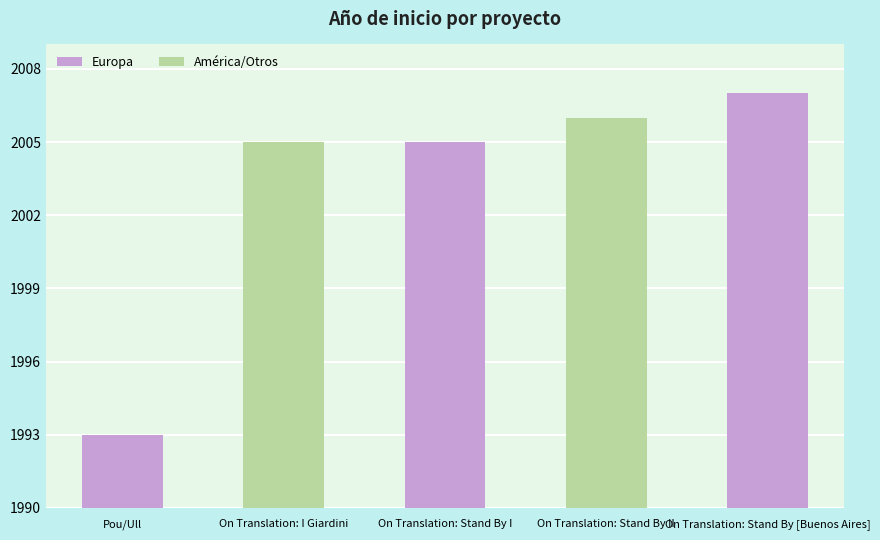

What is the label of the 4th bar from the right?

On Translation: I Giardini